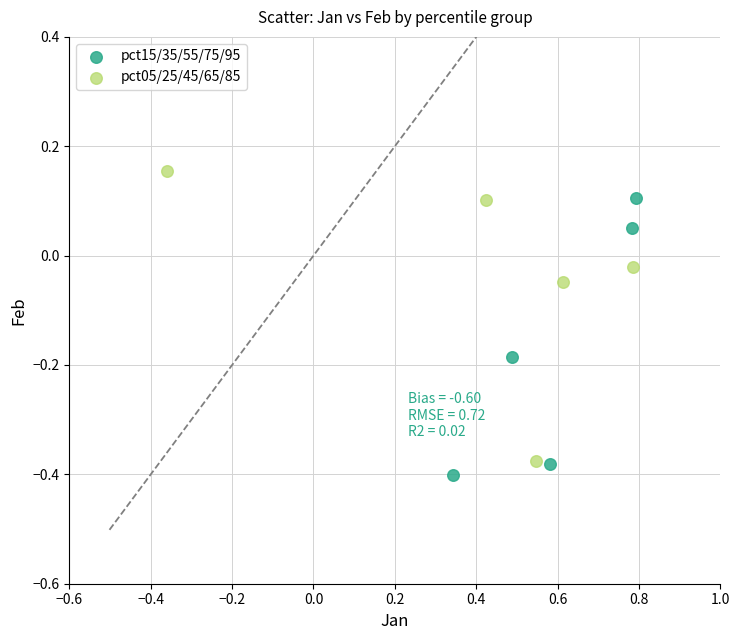

Which series has the widest spread of Y values?

pct05/25/45/65/85